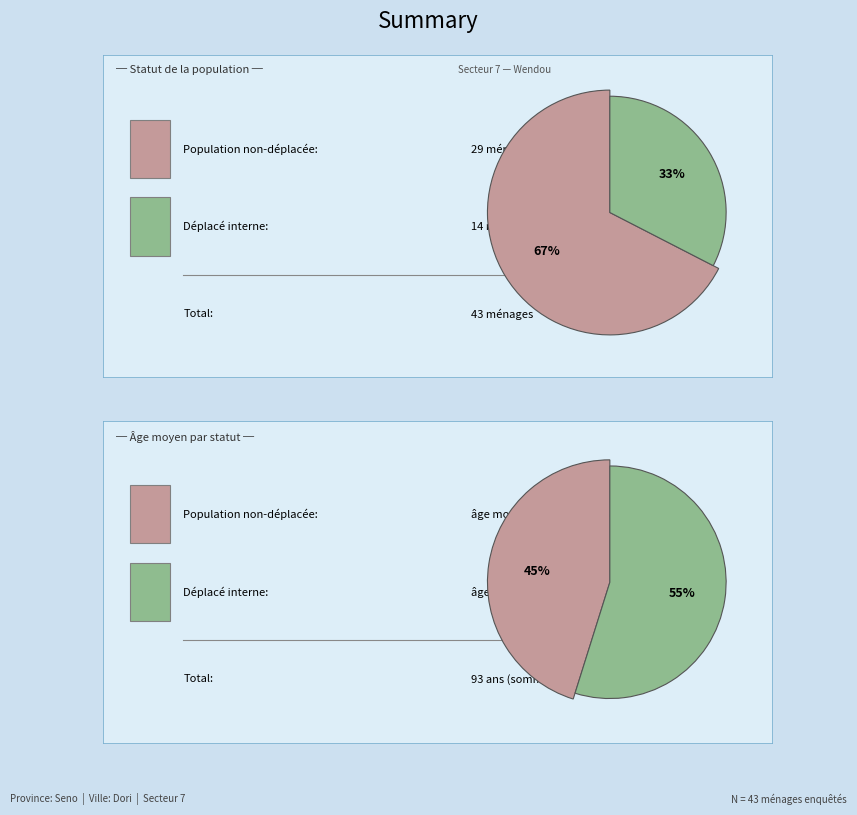

To the nearest percent, what portion does pdi represent?

33%